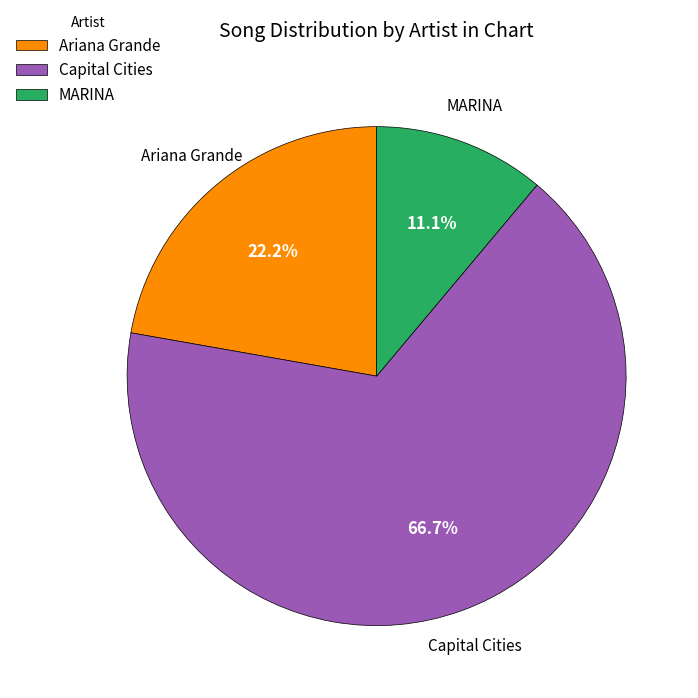

Which slice represents more than half of the pie?

Capital Cities